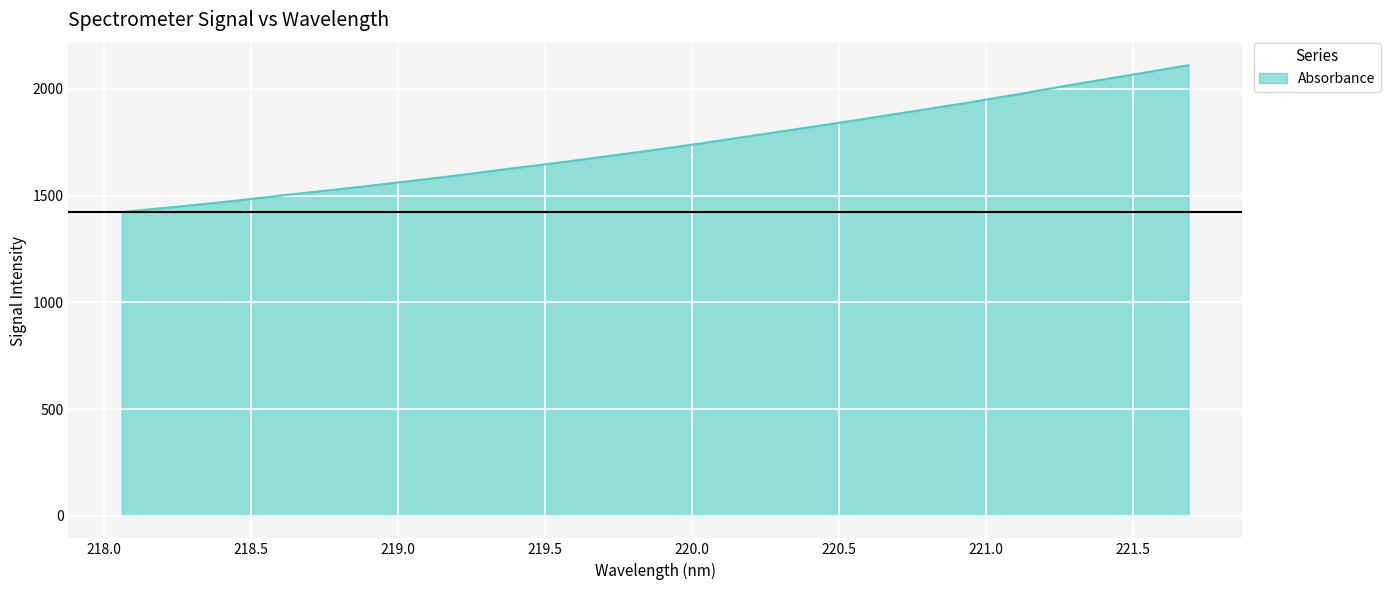

What is the smallest value displayed?

1422.6